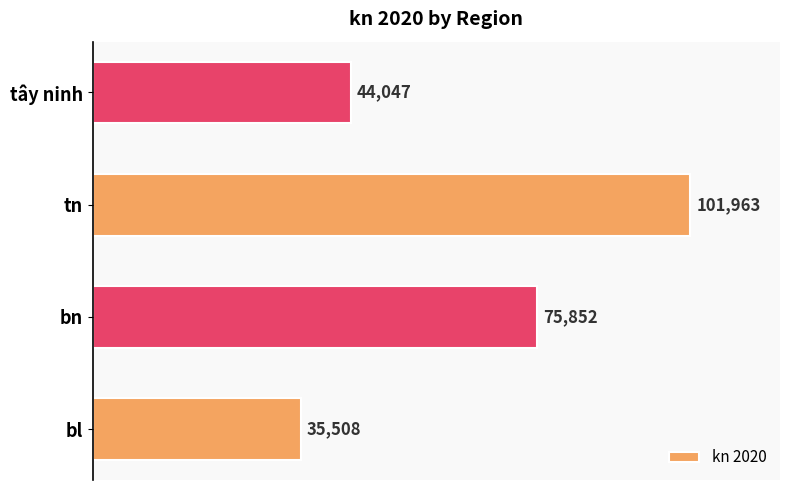

Rank the categories by value from lowest to highest.

bl, tây ninh, bn, tn